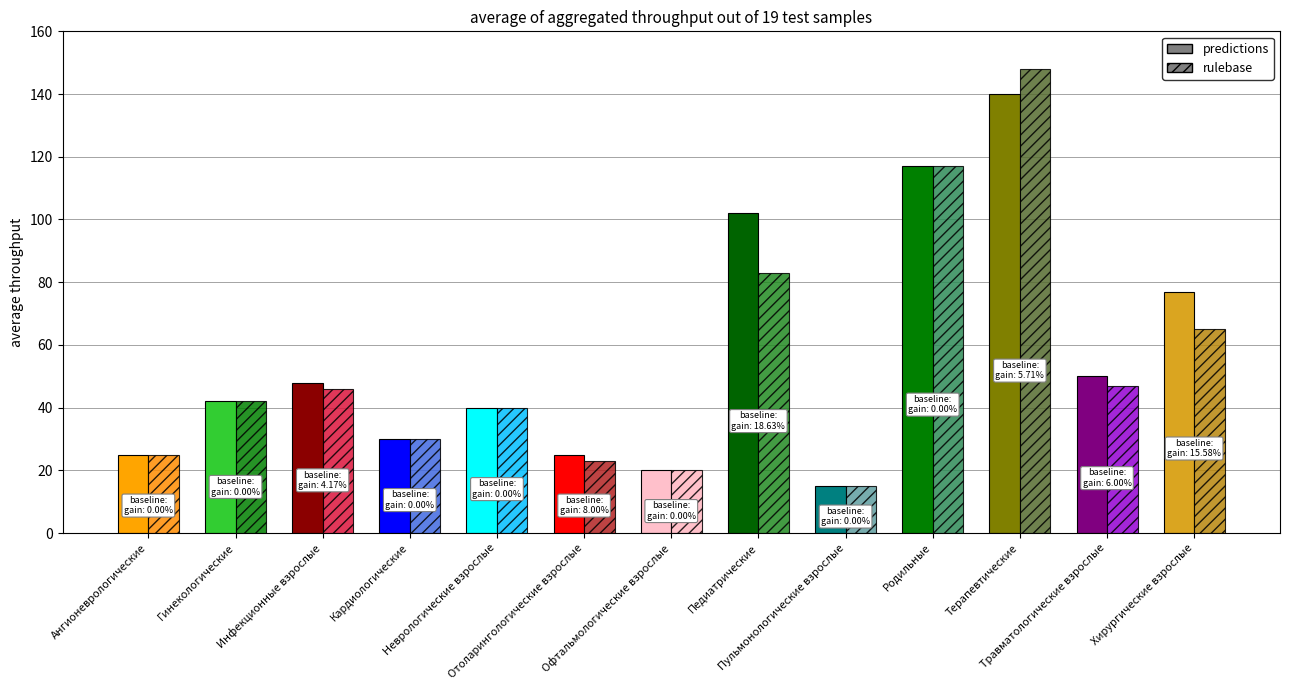

Which series has the largest total across all categories?

predictions